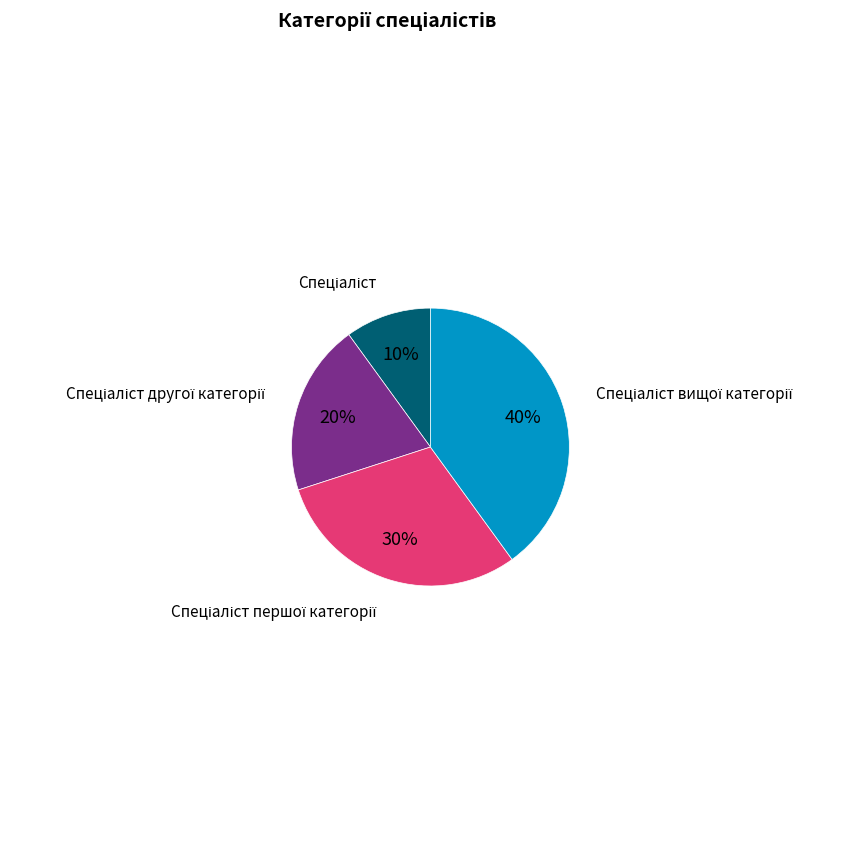

To the nearest percent, what is the average slice percentage?

25%